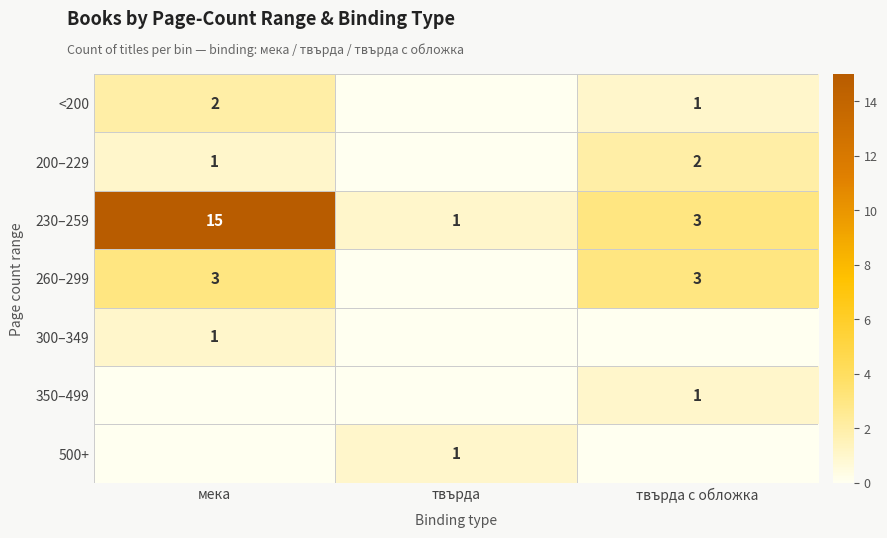

True or false: 300–349 has a value of 2 at мека.

False